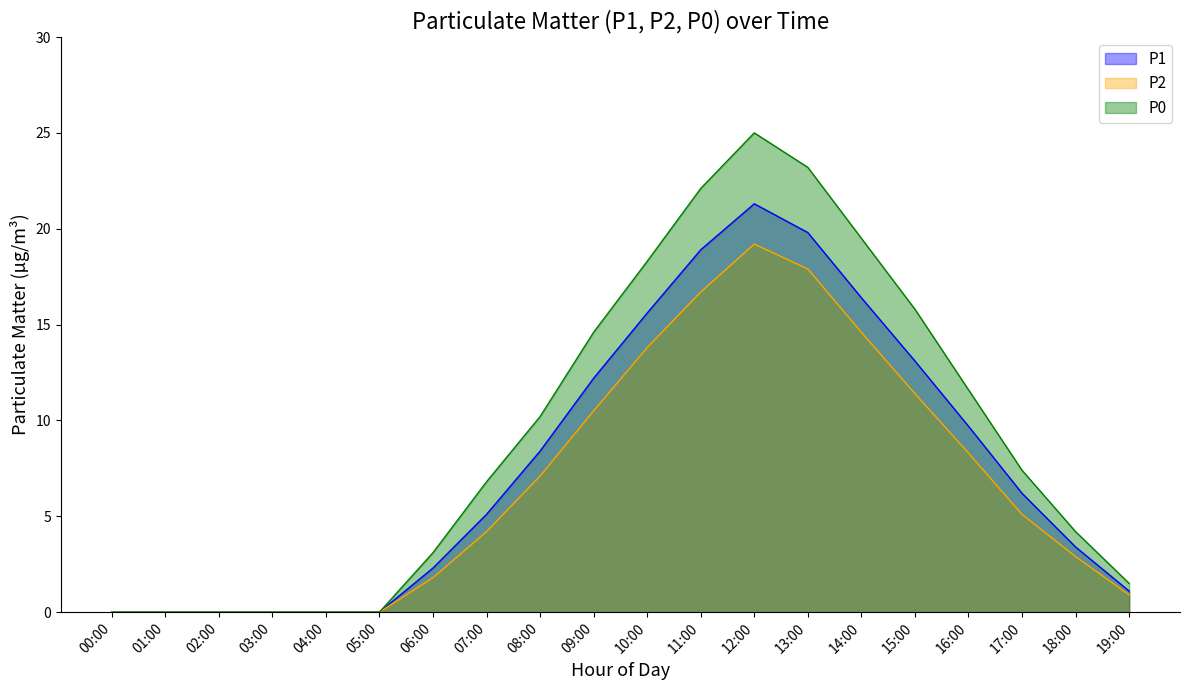

At how many categories does at least one series exceed 9?

9